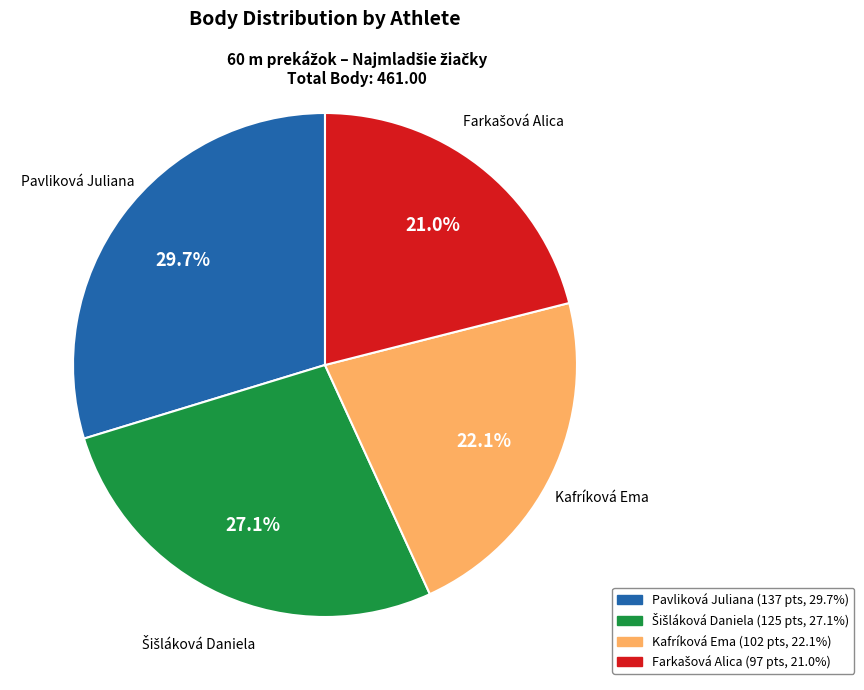

What portion of the pie excludes Pavliková Juliana?

70.3%